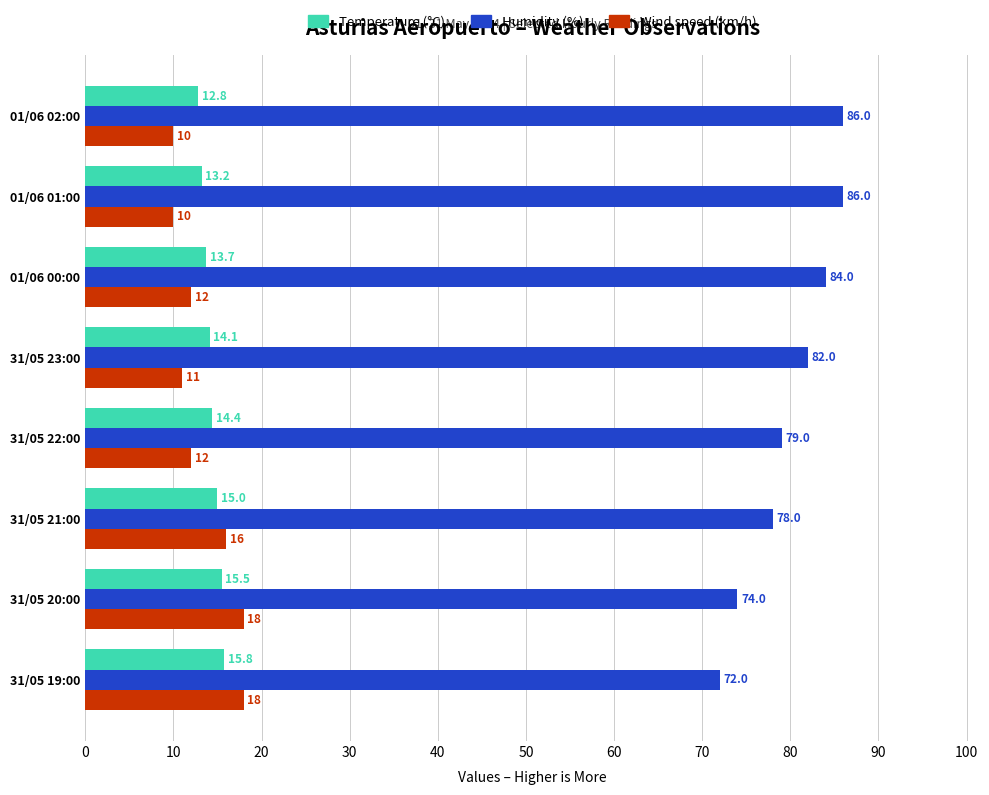

What is the difference between the maximum and minimum values in the Temperature (°C) series?

3.0